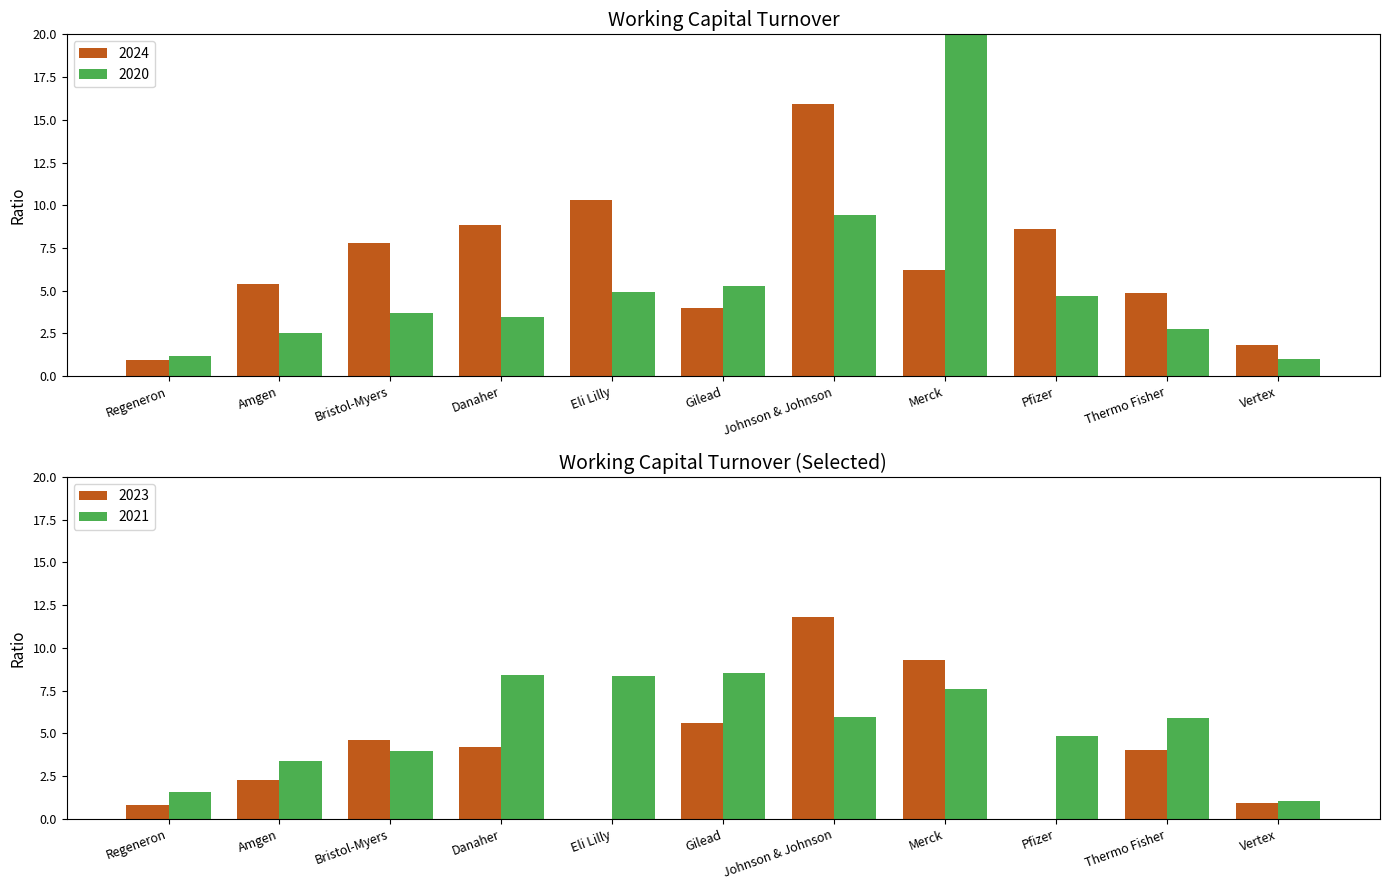

Which series has the widest spread of values?

2020